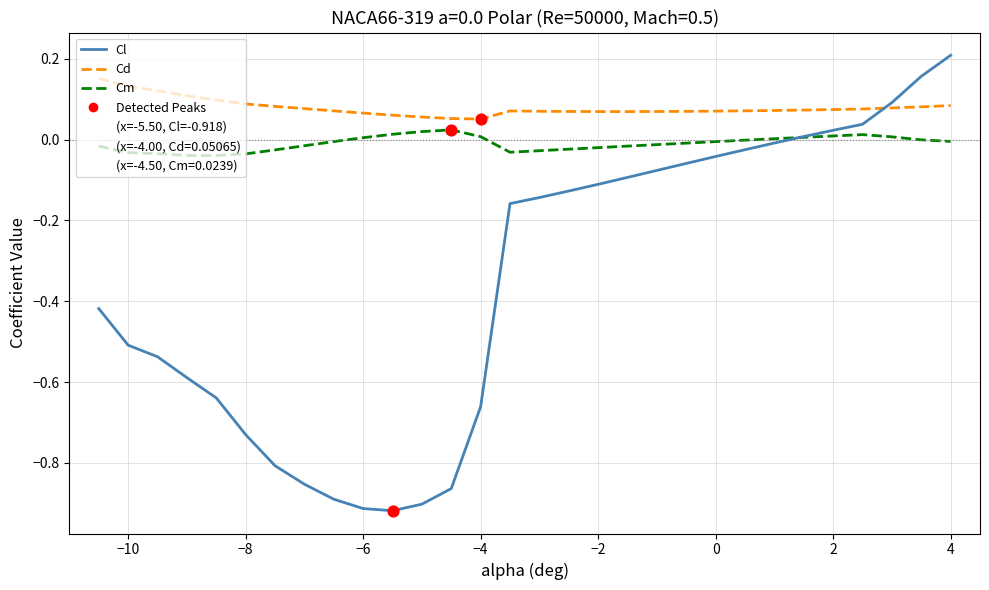

Which series has the largest range (max minus min)?

Cl